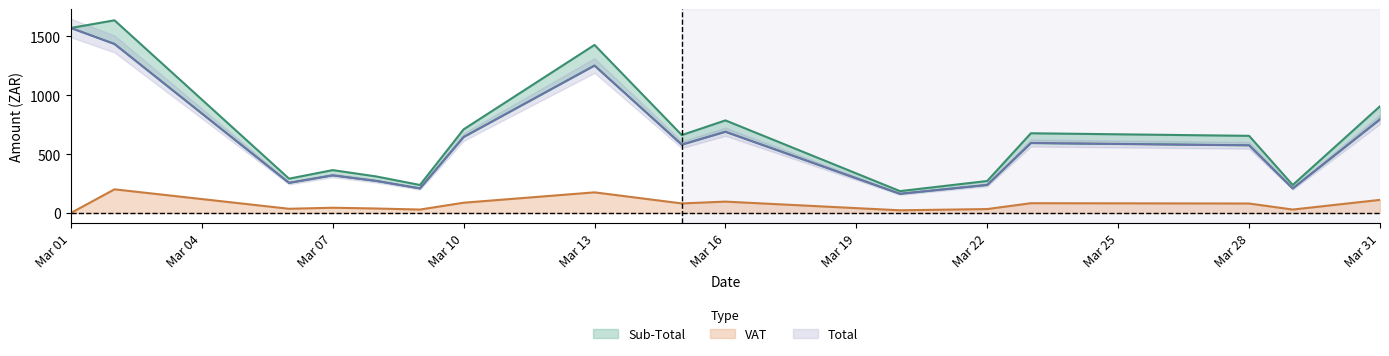

At how many categories does at least one series exceed 1225?

3